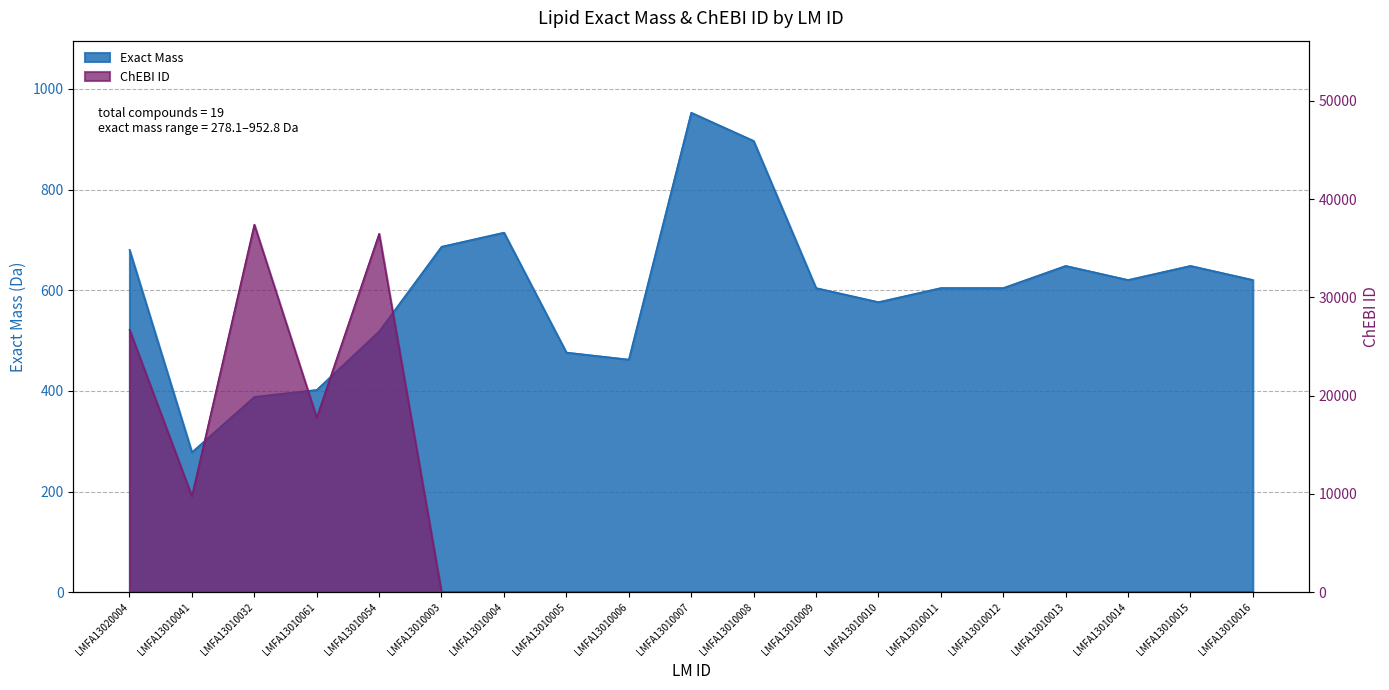

What is the difference between the maximum and minimum values in the Exact Mass series?

674.7